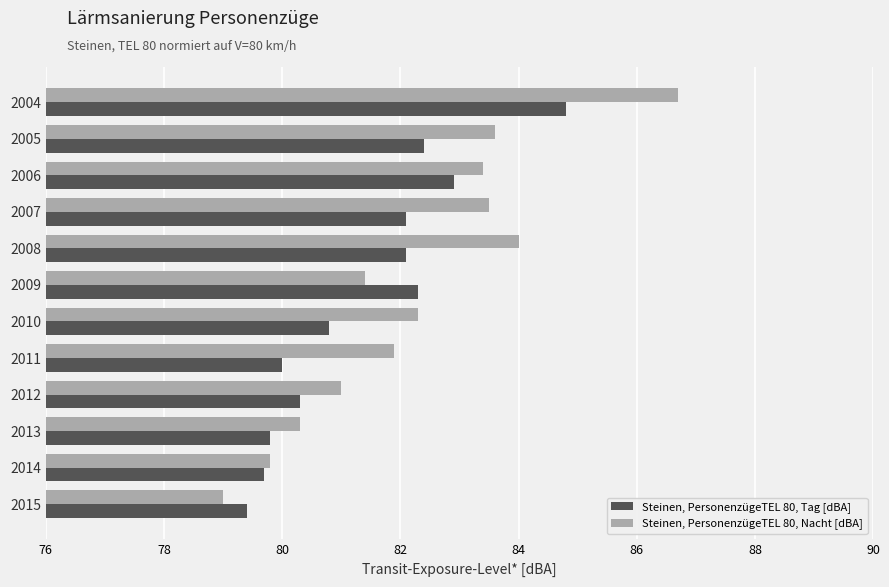

The Steinen, PersonenzügeTEL 80, Tag [dBA] series shows 121.5 at 2010. True or false?

False